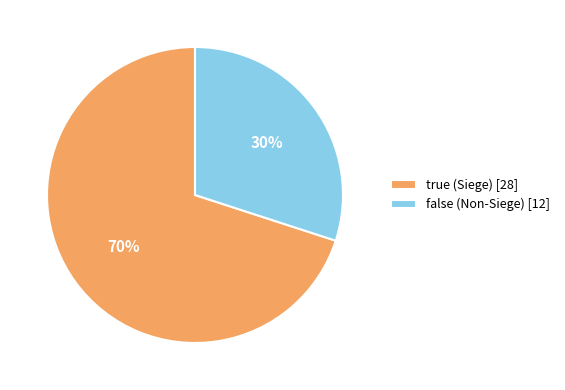

Rank the categories by value from highest to lowest.

true, false